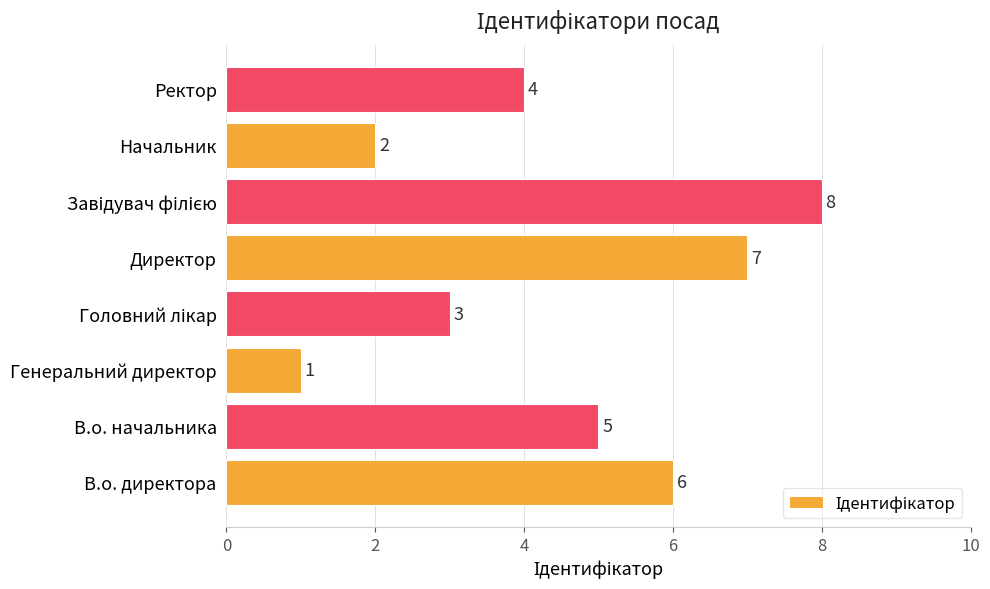

The chart shows a value of 5 at В.о. начальника. True or false?

True